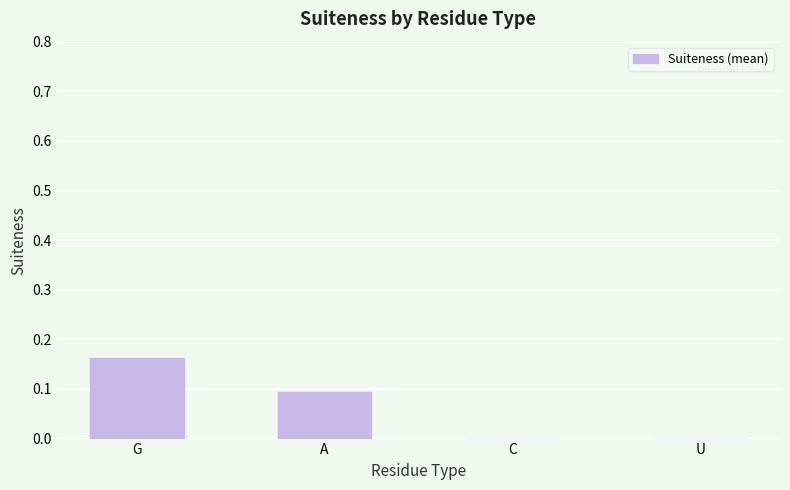

What is the sum of all values?

0.3